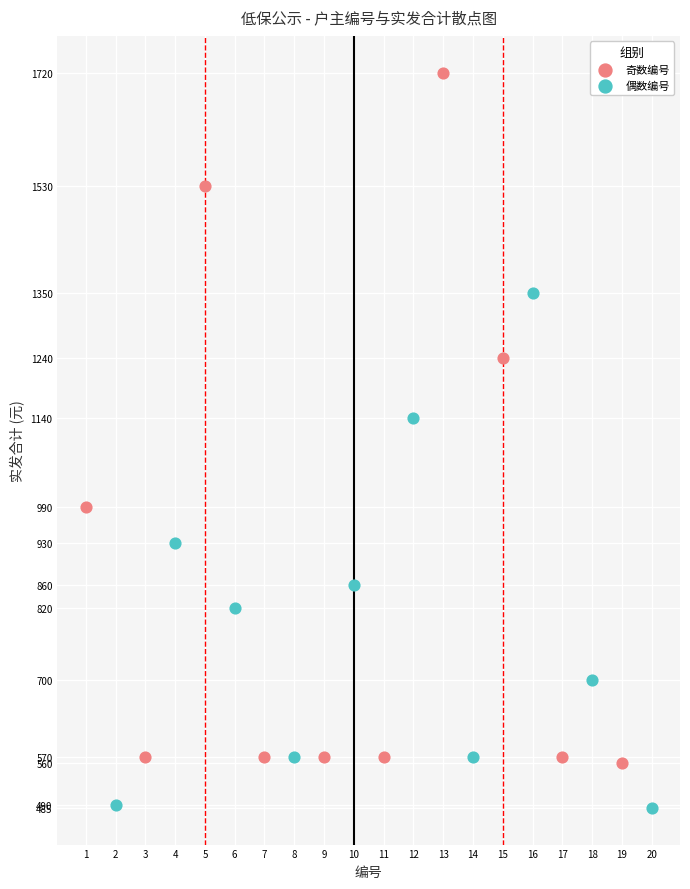

What are all the series names shown in the legend?

奇数编号, 偶数编号